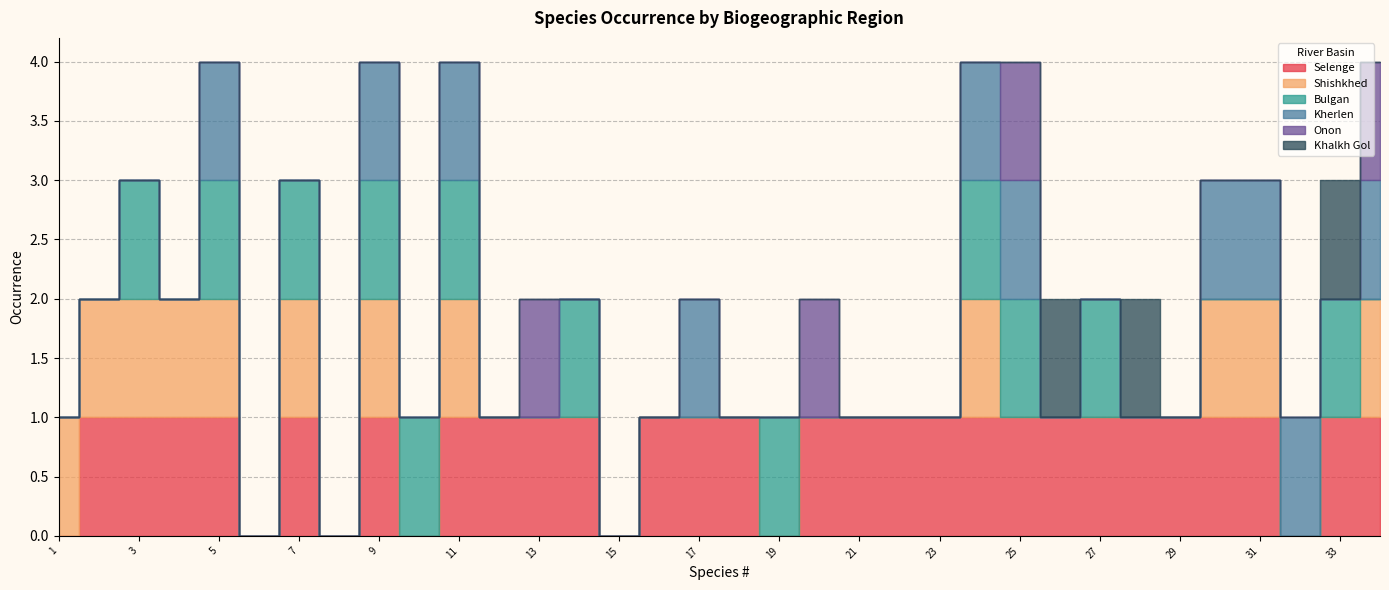

Which series changed the most between 23 and 34?

Shishkhed